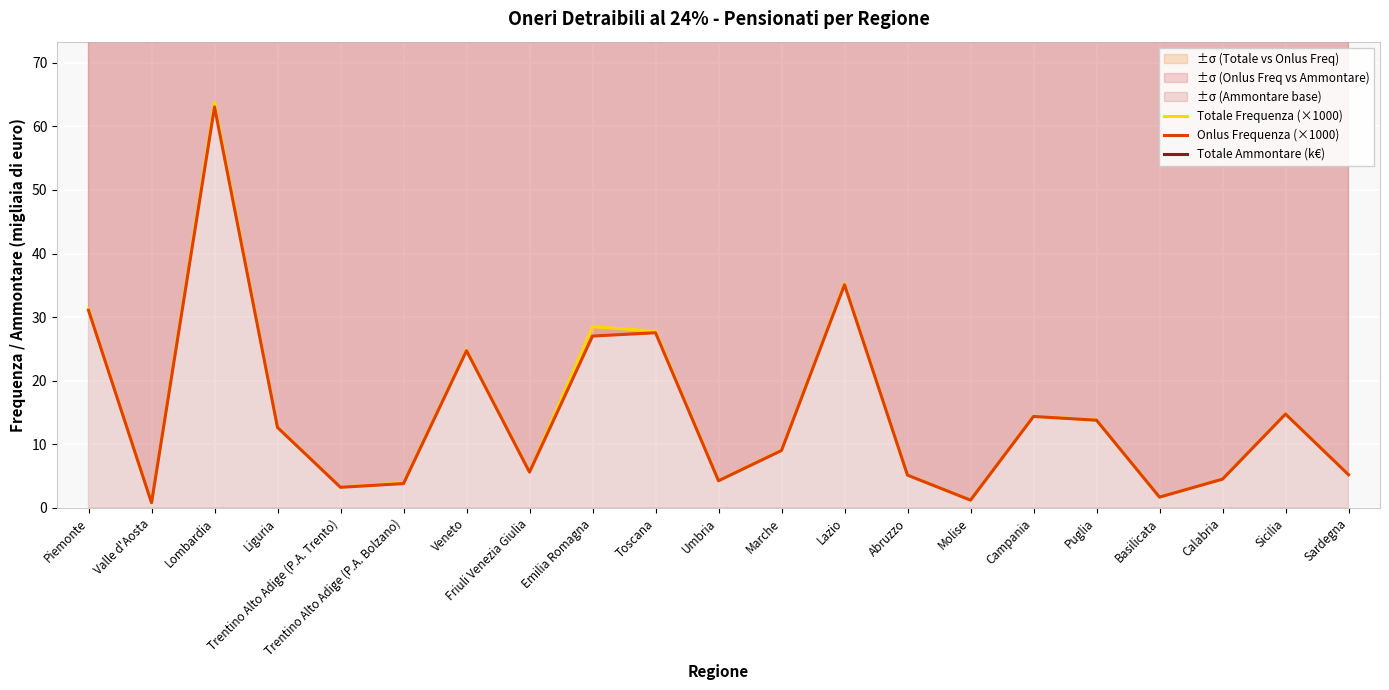

Is the value of Onlus Frequenza (×1000) at Emilia Romagna greater than the value of Totale Ammontare (k€) at Toscana?

No